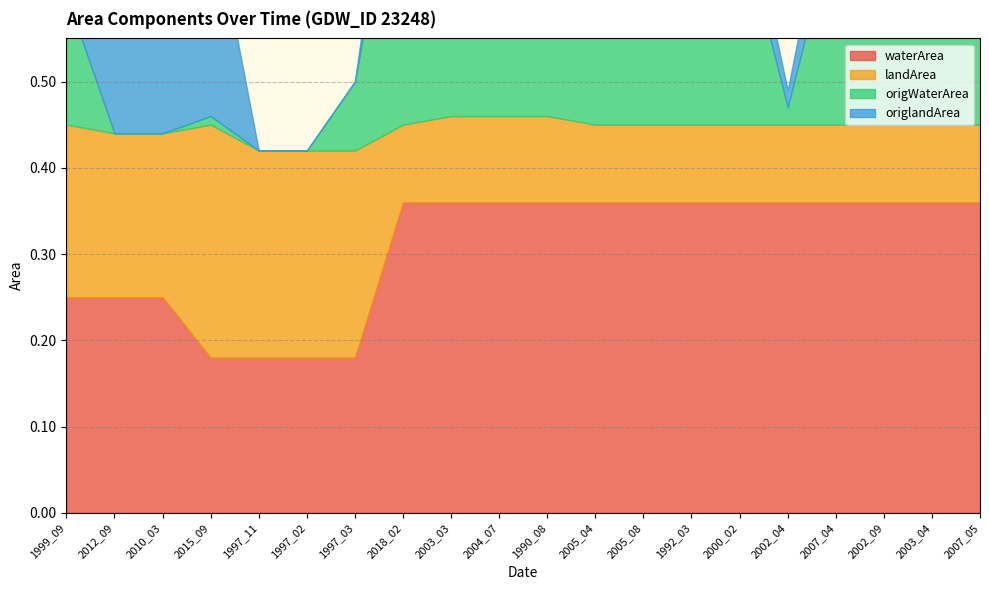

Which series has the widest spread of values?

origWaterArea